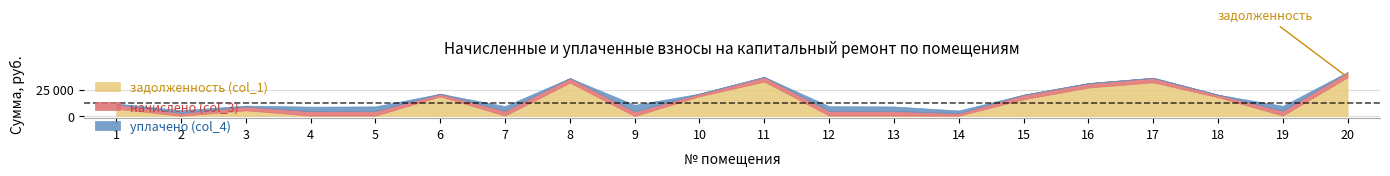

The value of уплачено (col_4) at 20 is -3672.2. True or false?

False